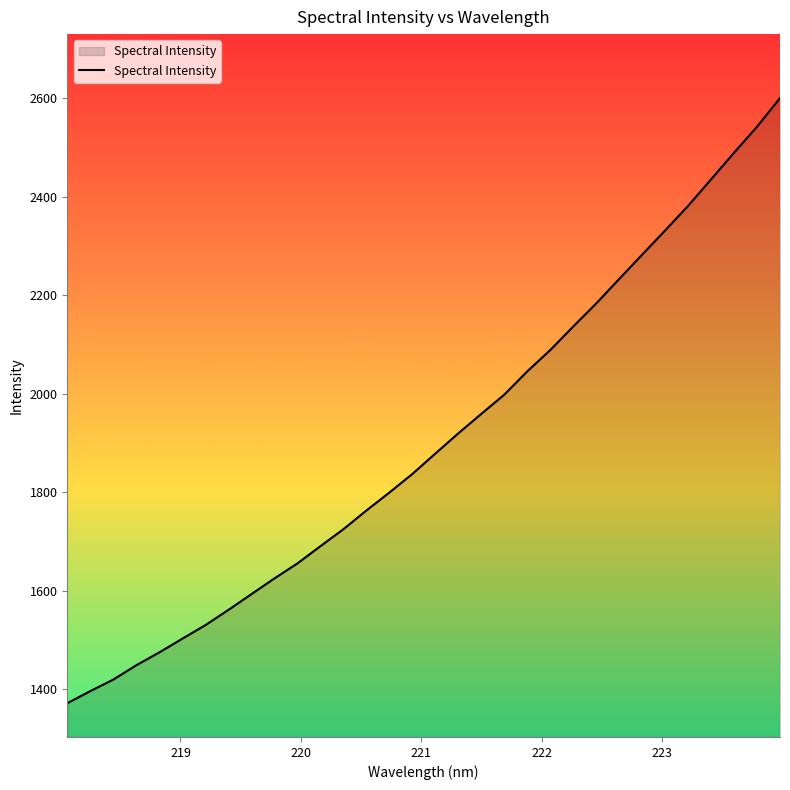

What is the difference between the maximum and minimum values?

1229.3